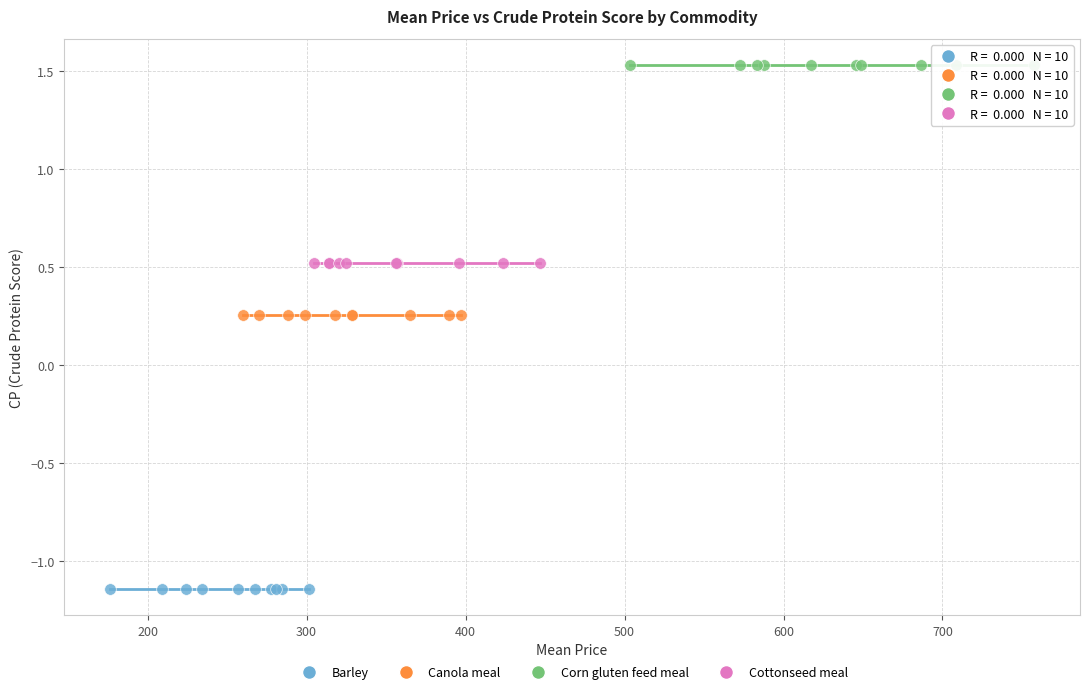

Which series contains the highest Y value?

Corn gluten feed meal